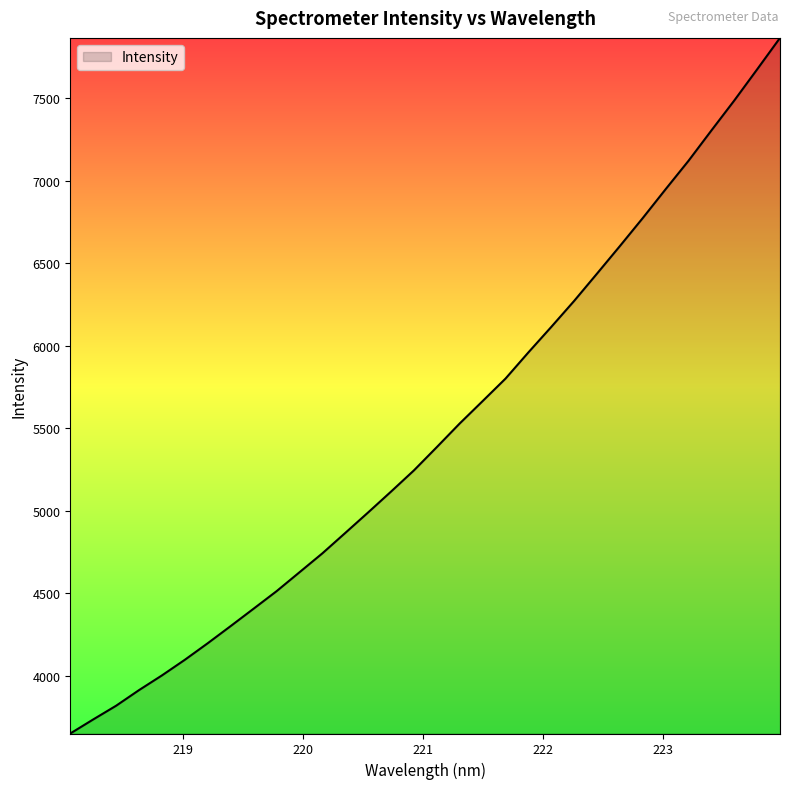

What is the smallest value displayed?

3649.1